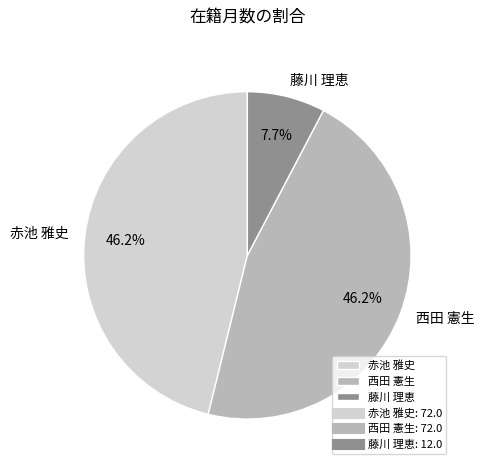

How much of the chart is everything except 西田 憲生?

53.8%